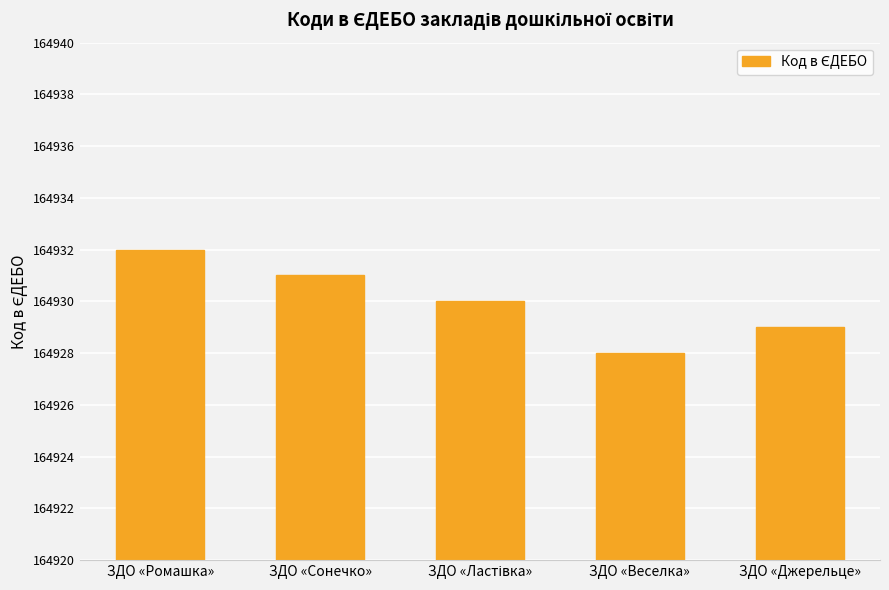

Where does the data first go above 164930?

ЗДО «Ромашка»